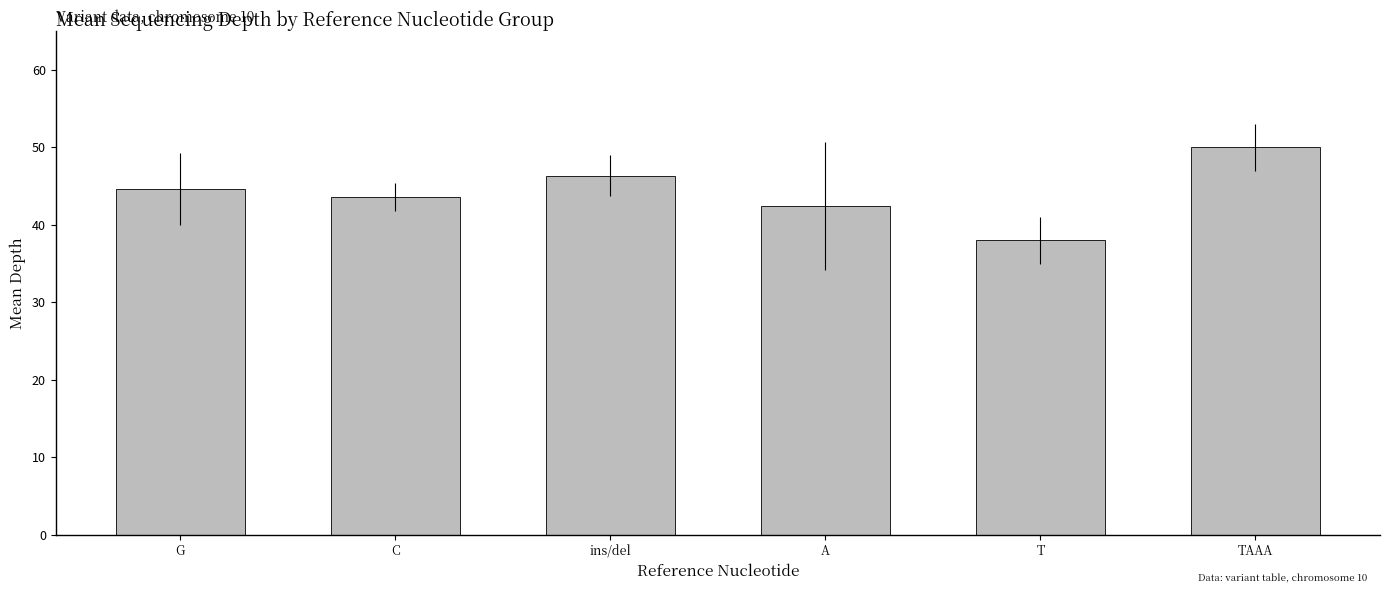

Rank the categories by value from highest to lowest.

TAAA, ins/del, G, C, A, T